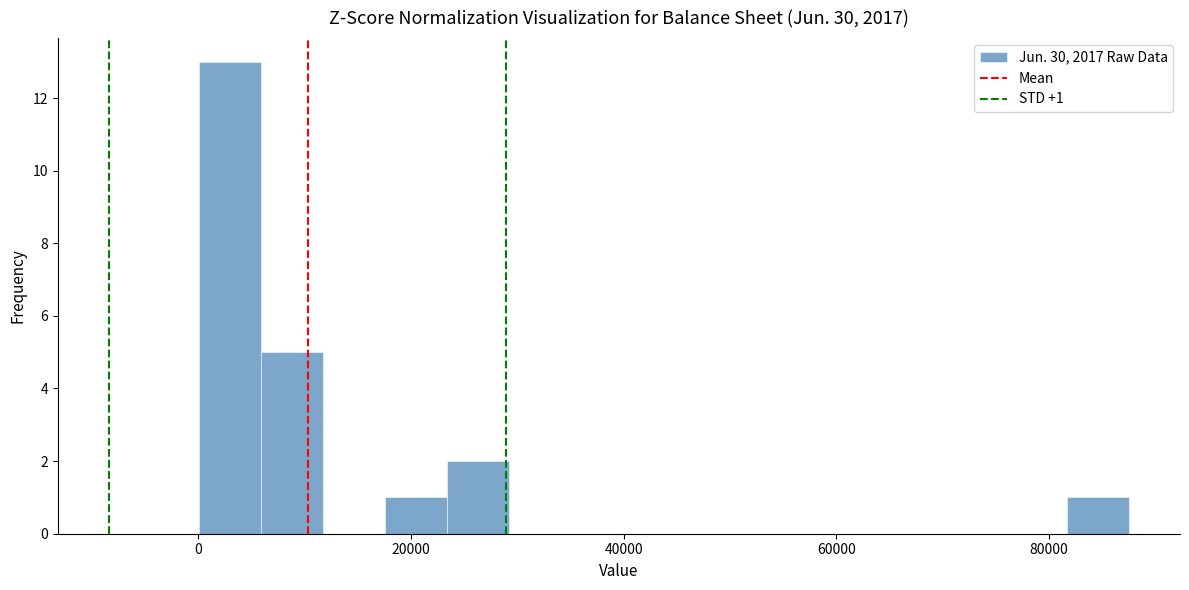

Around what value on the x-axis is the tallest bar? Give the approximate position of its centre, as read against the axis.

2000